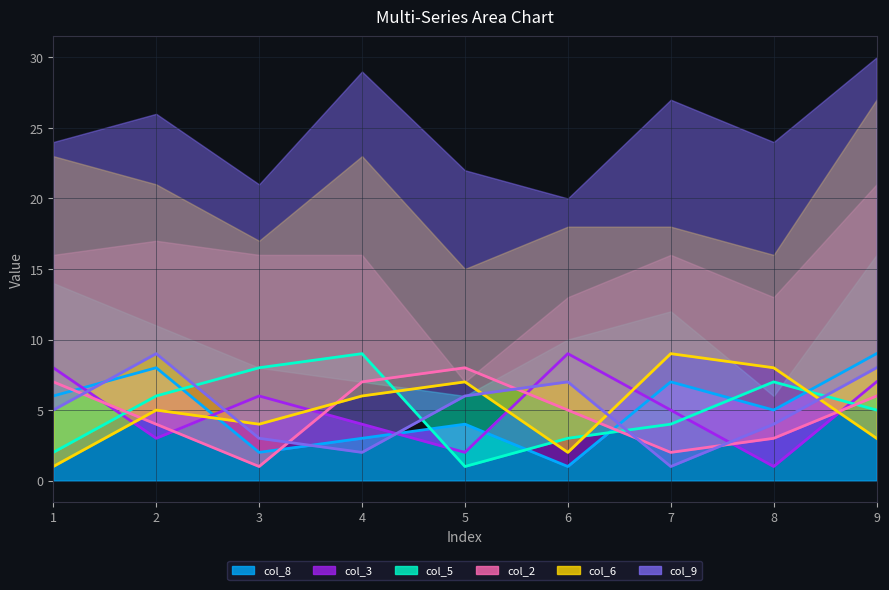

Where is the first local maximum for col_5?

4